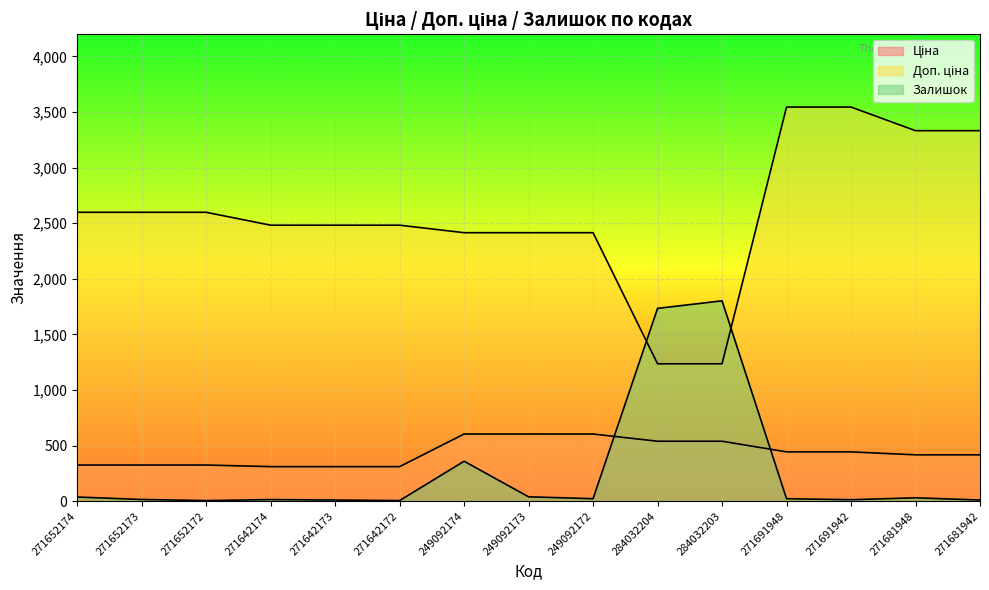

What is the difference between the maximum and minimum values in the Залишок series?

1797.0